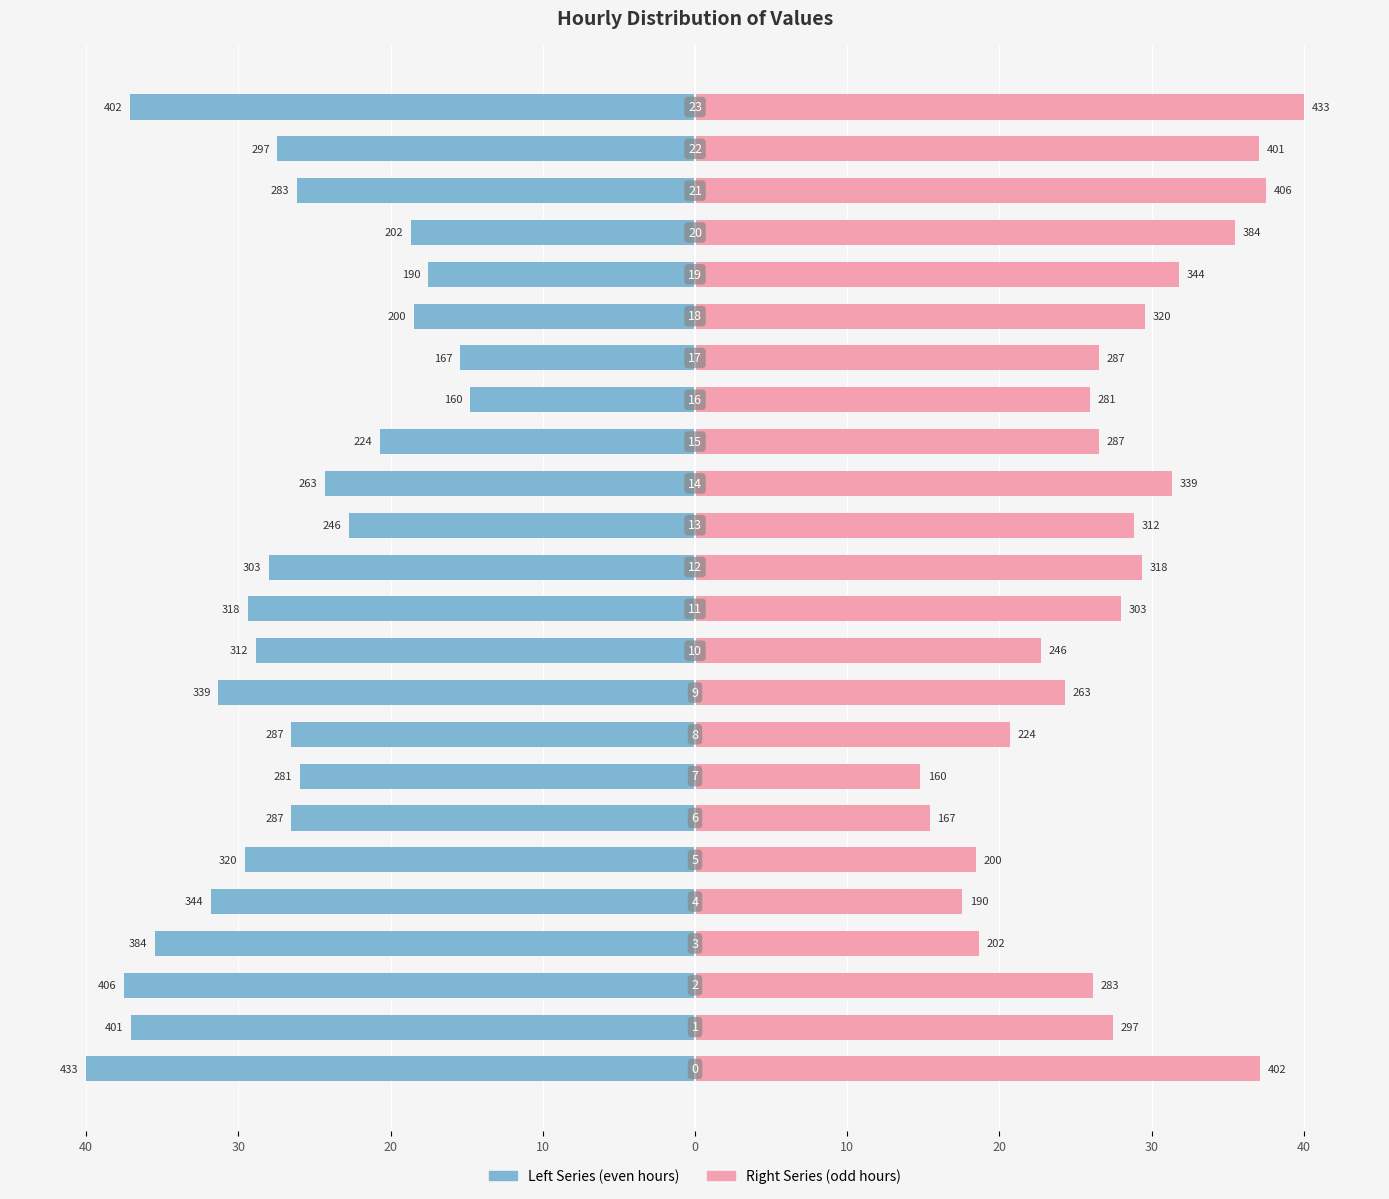

At which category does the chart reach its peak across all series?

23